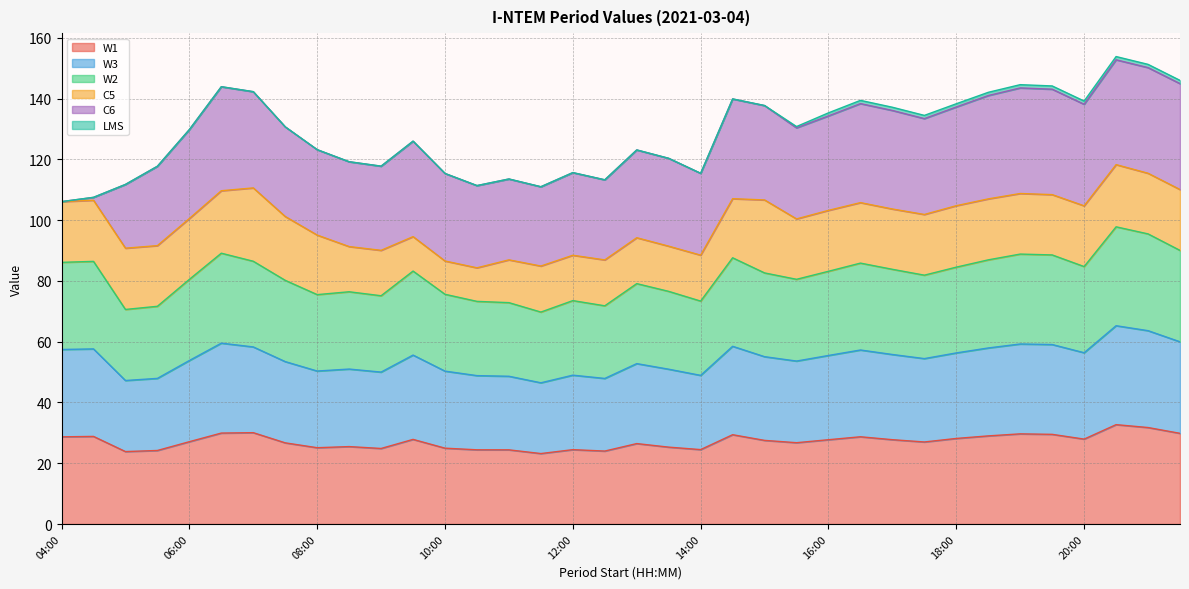

What is the total value across all series at 08:00?

123.2